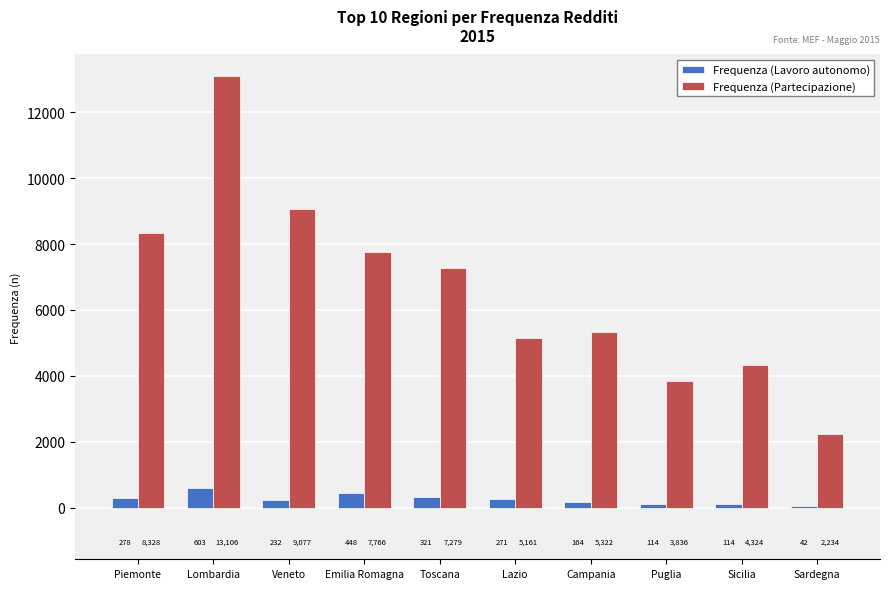

What is the sum of all Frequenza (Lavoro autonomo) values?

2587